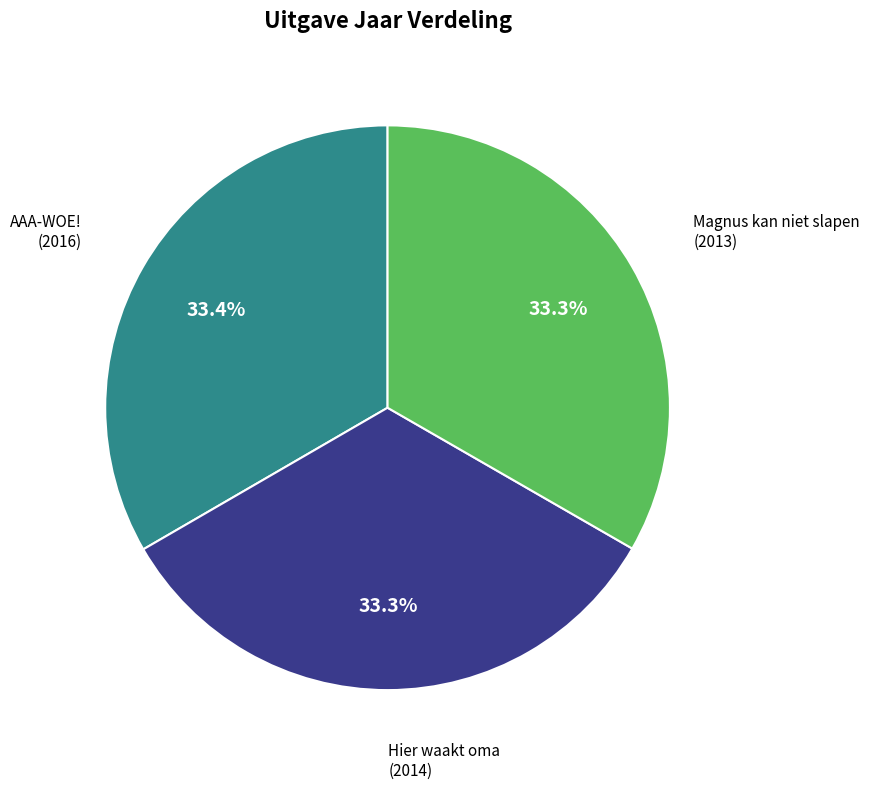

Is there any slice that represents more than half of the pie?

No